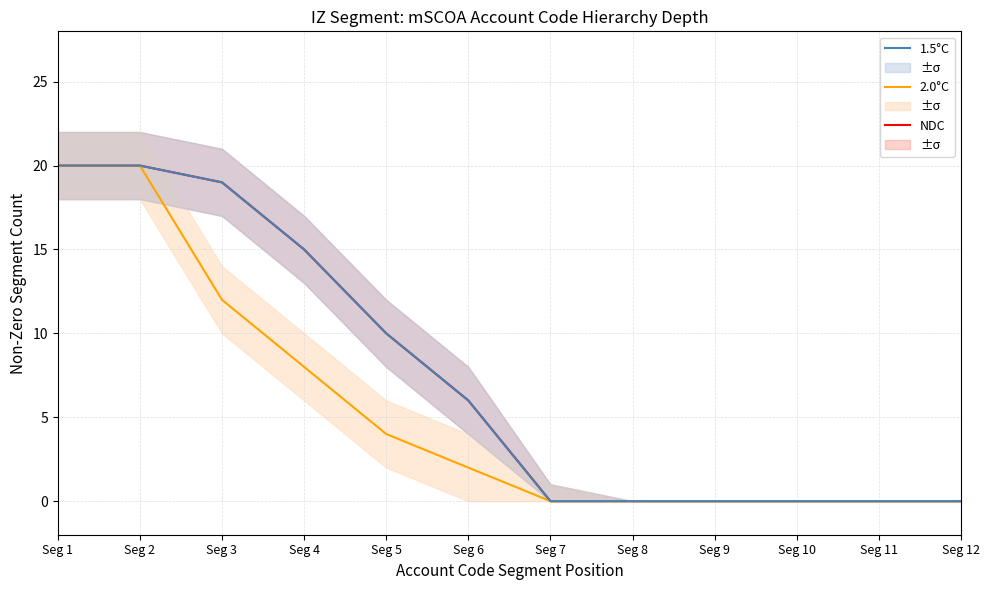

Where is 2.0°C nearest to the value 10?

Seg 3